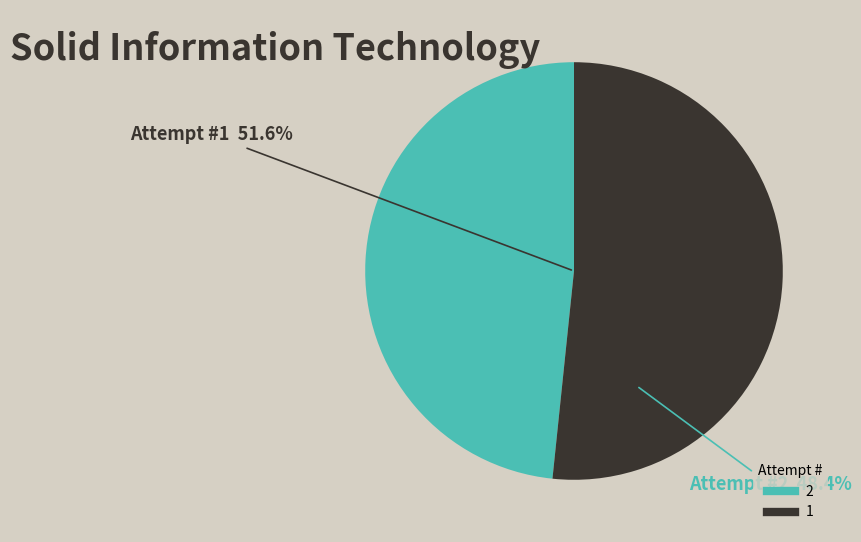

Which has a higher value, 2 or 1?

1